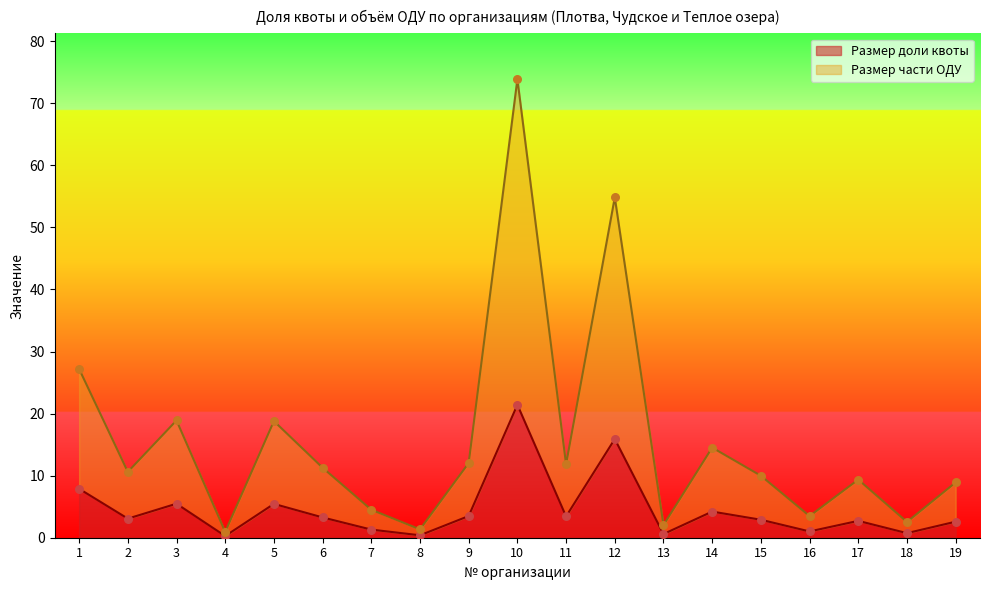

What are all the series names shown in the legend?

Размер доли квоты, Размер части ОДУ